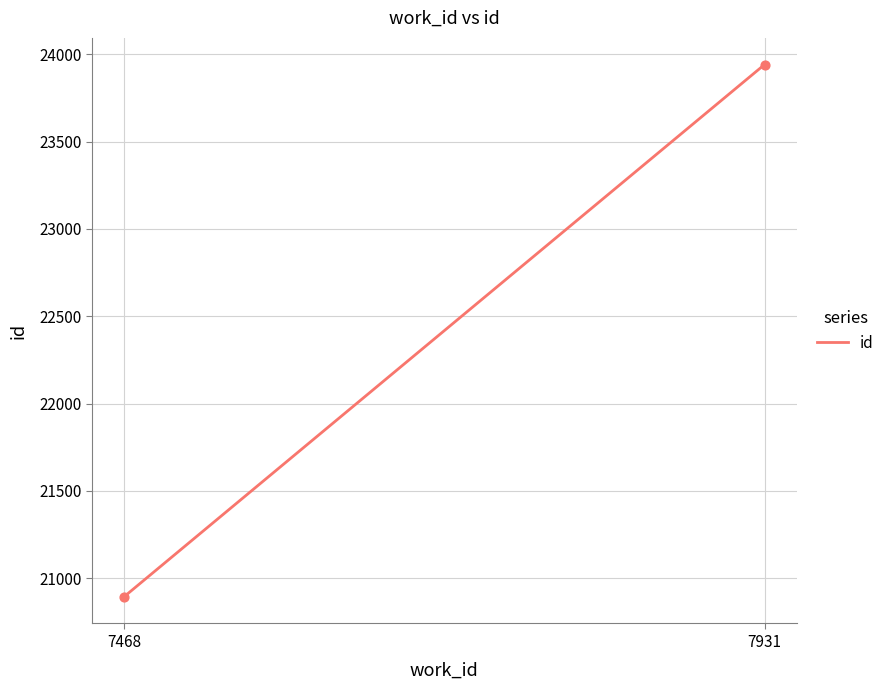

What is the average Y value?

22417